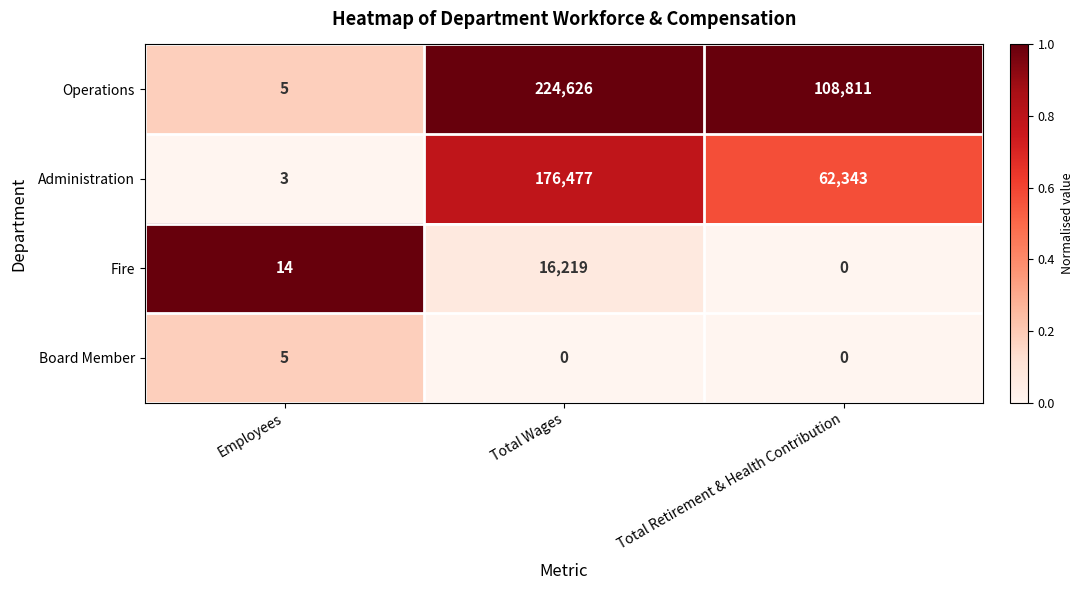

List the series in order of their peak value, highest first.

Operations, Administration, Fire, Board Member